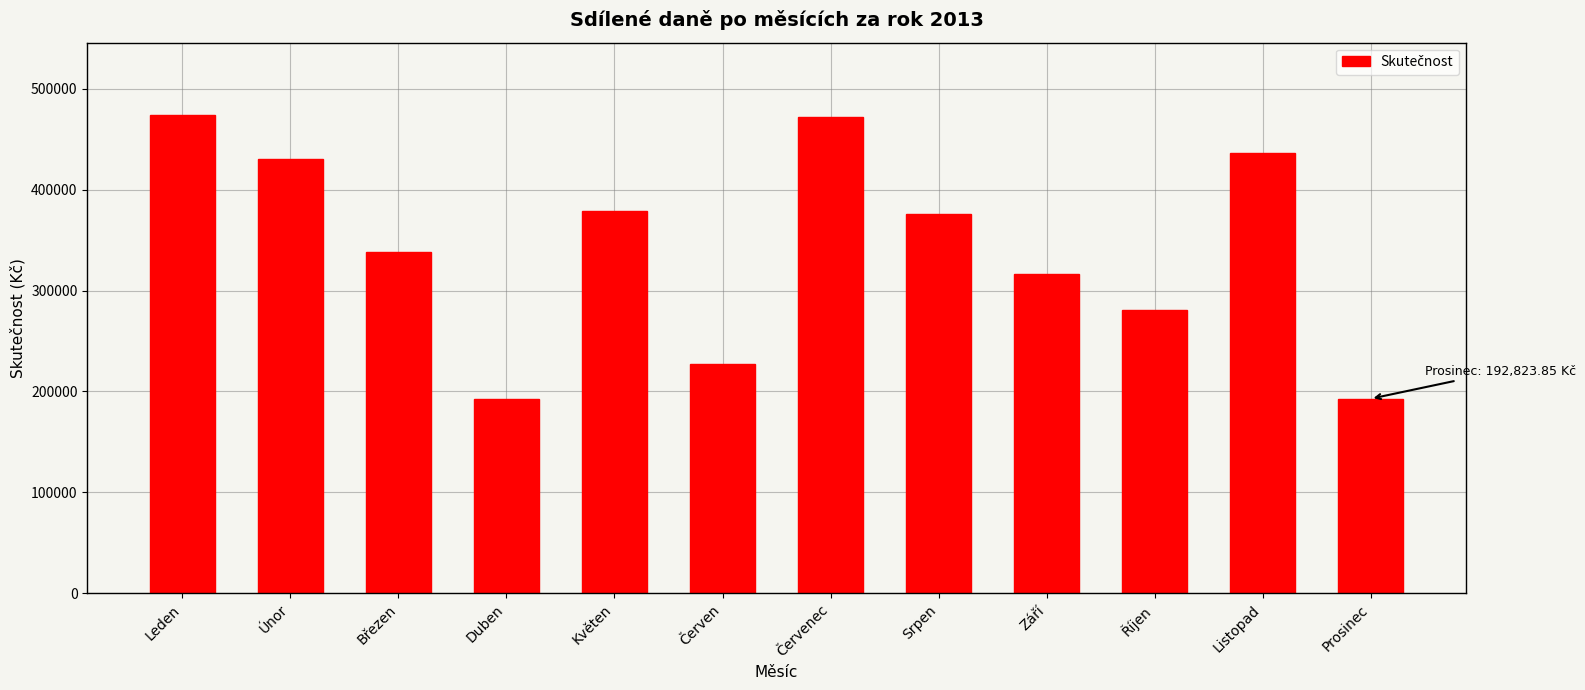

Read the value at Únor.

430156.8